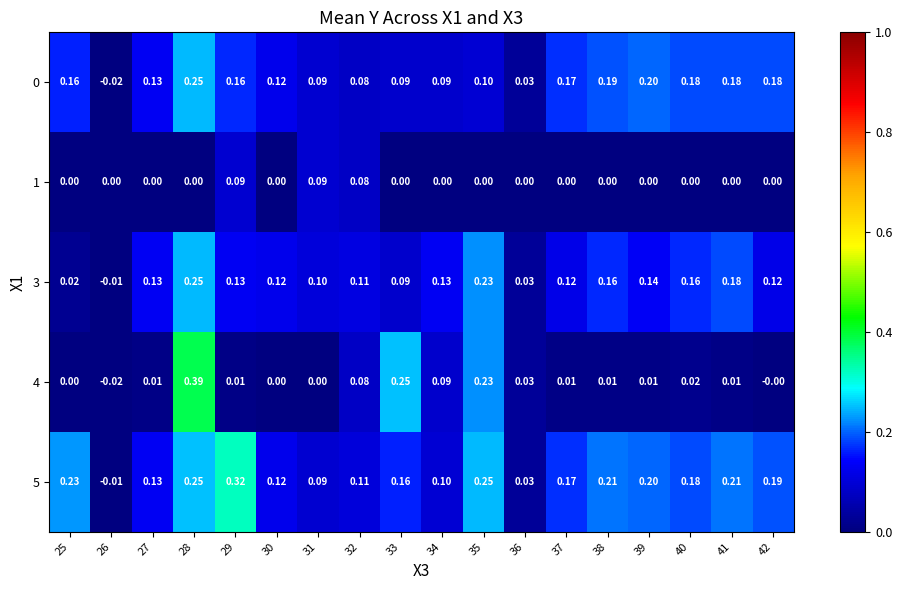

Which series has the largest total across all categories?

5